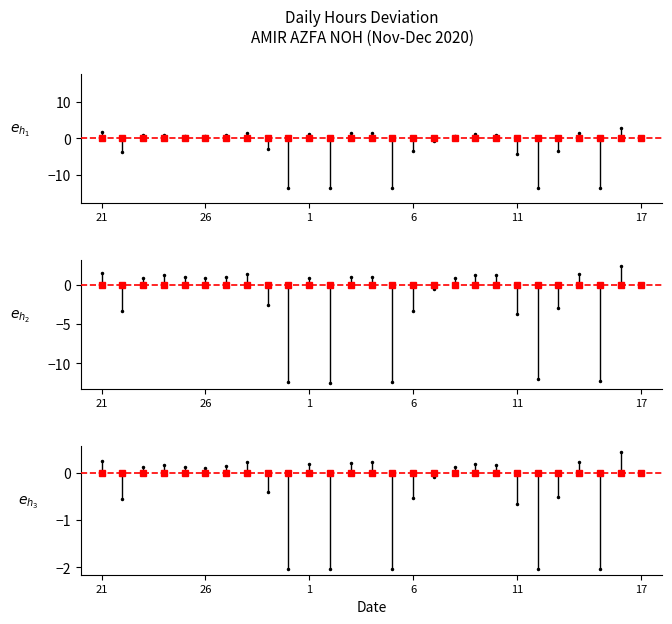

Is it true that the value at 30 is -13.5?

True